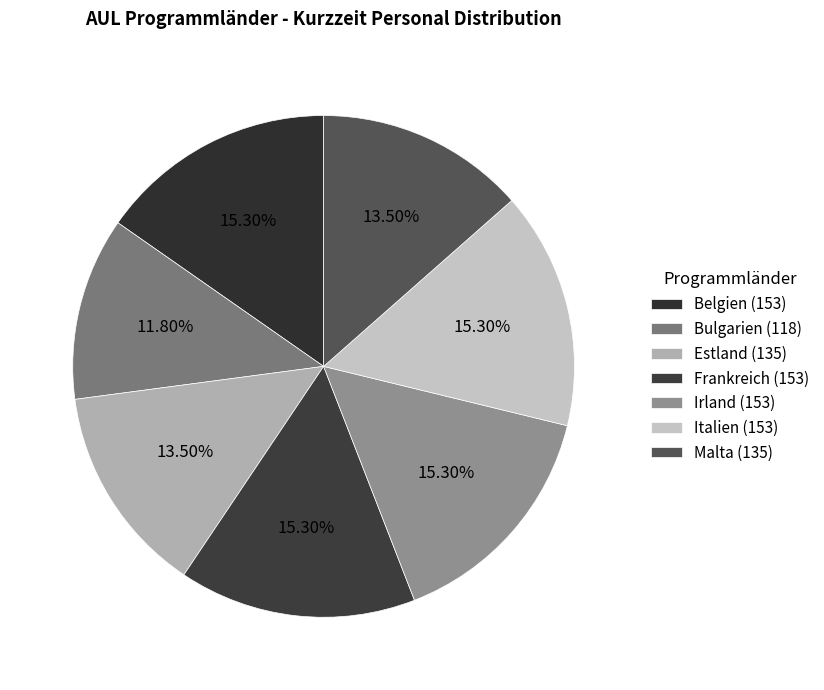

Rank the categories by value from lowest to highest.

Bulgarien (118), Estland (135), Malta (135), Belgien (153), Frankreich (153), Irland (153), Italien (153)